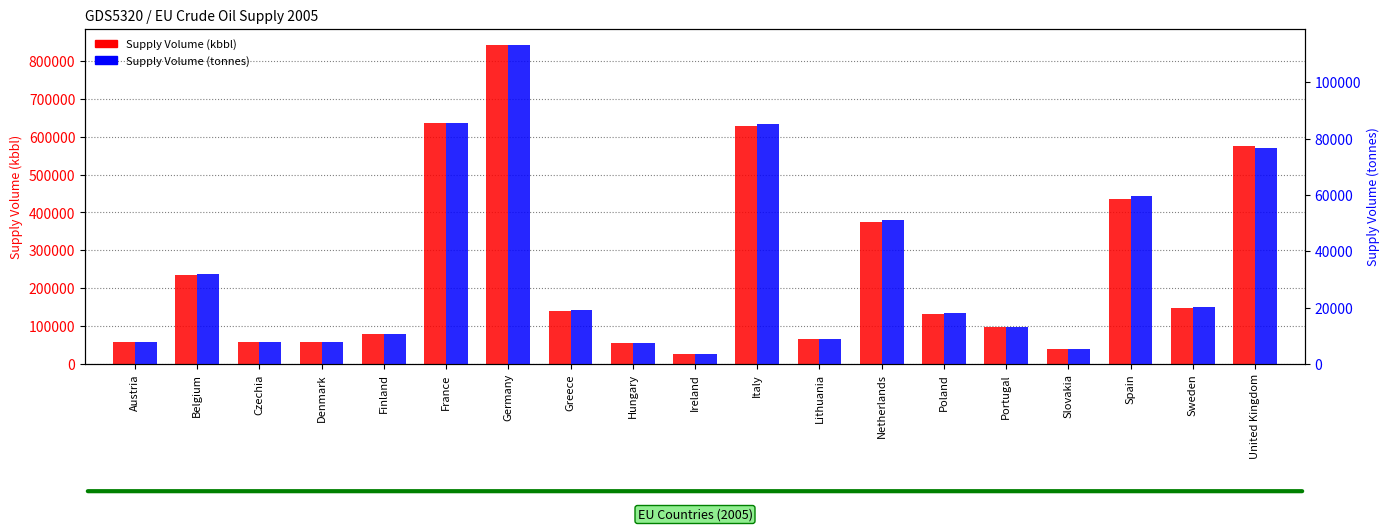

What position from the right is France?

14